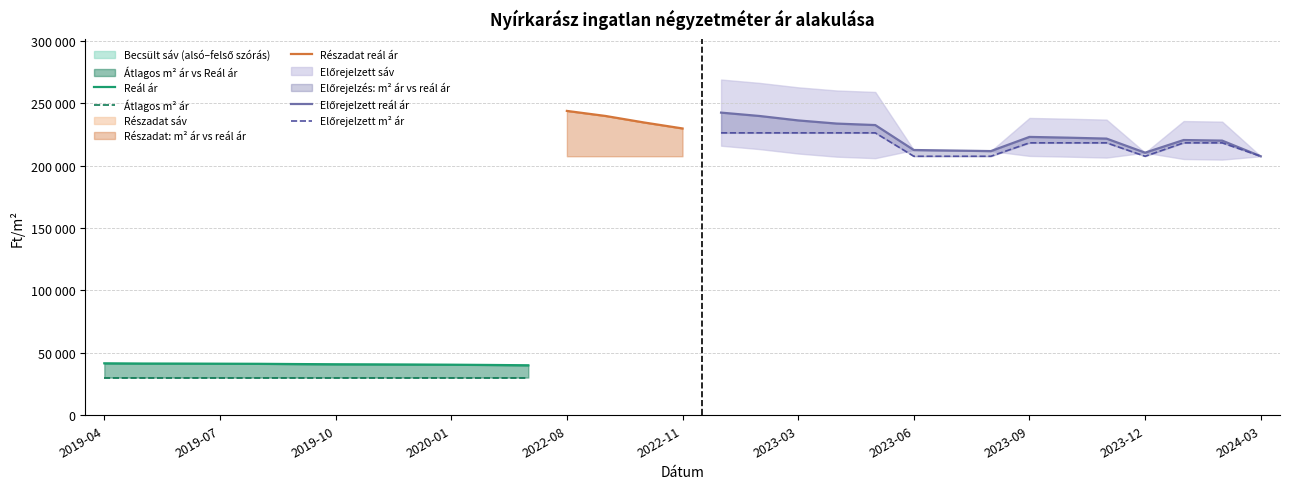

What is the smallest value displayed?

30208